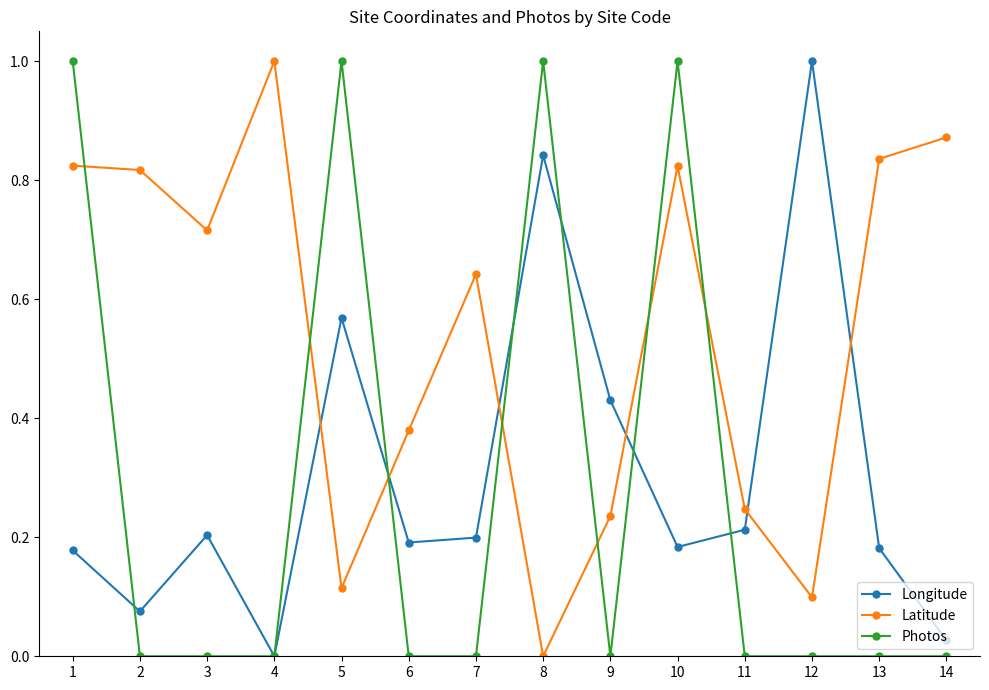

Which series ends up on top after the final intersection of Longitude and Latitude?

Latitude